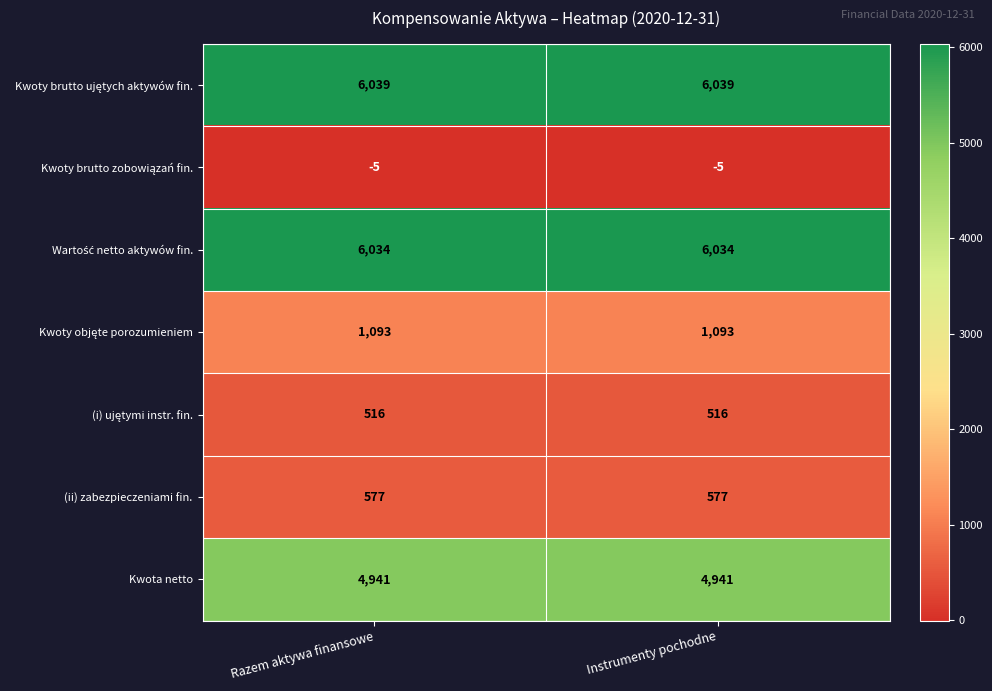

What is the highest value of the (ii) zabezpieczeniami fin. series?

577